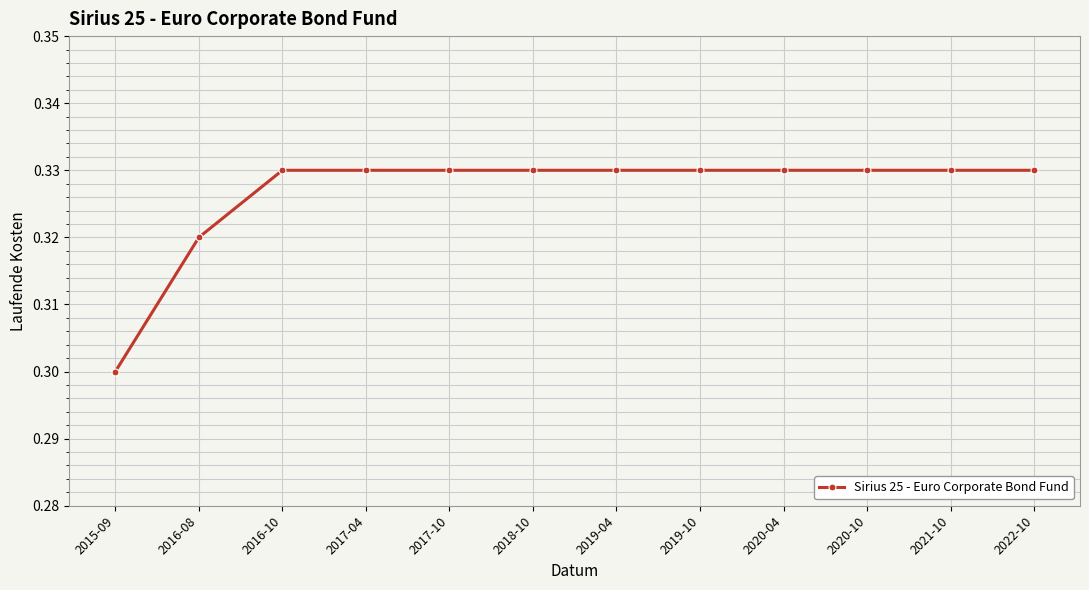

What is the sum of the values at 2017-04 and 2015-09?

0.6